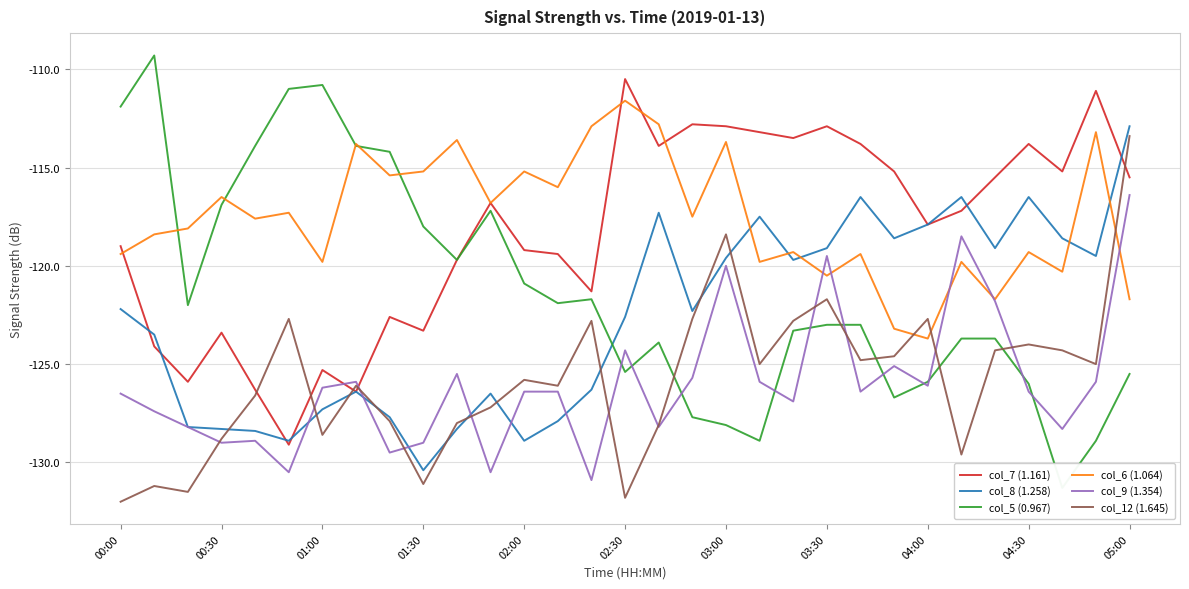

Between 00:00 and 17, which series saw the biggest shift?

col_5 (0.967)